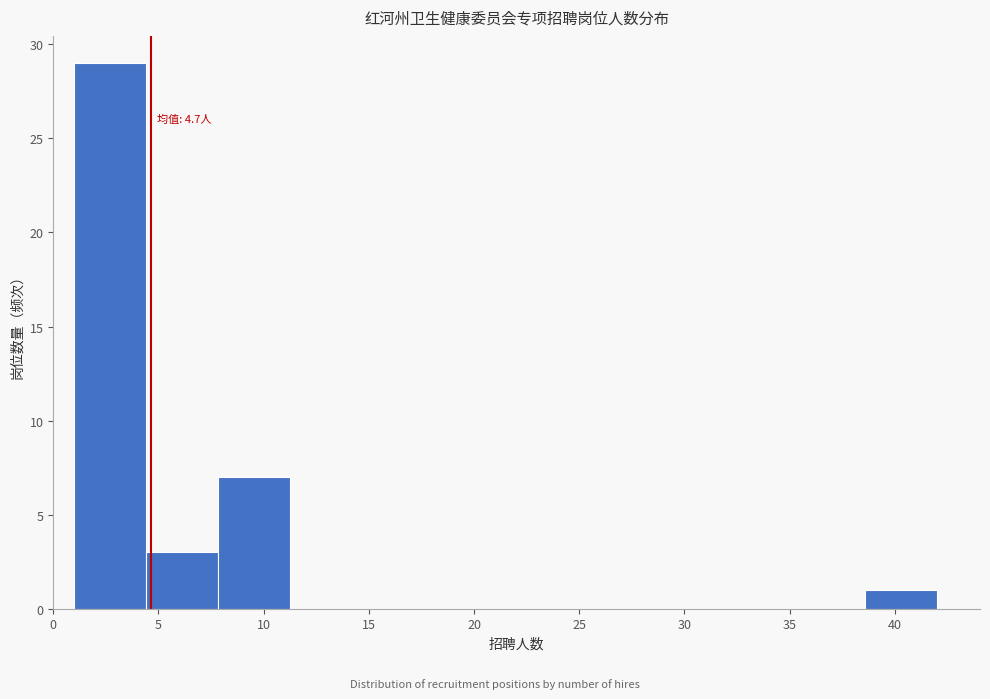

Which range on the x-axis has the tallest bar?

1.0 to 4.5